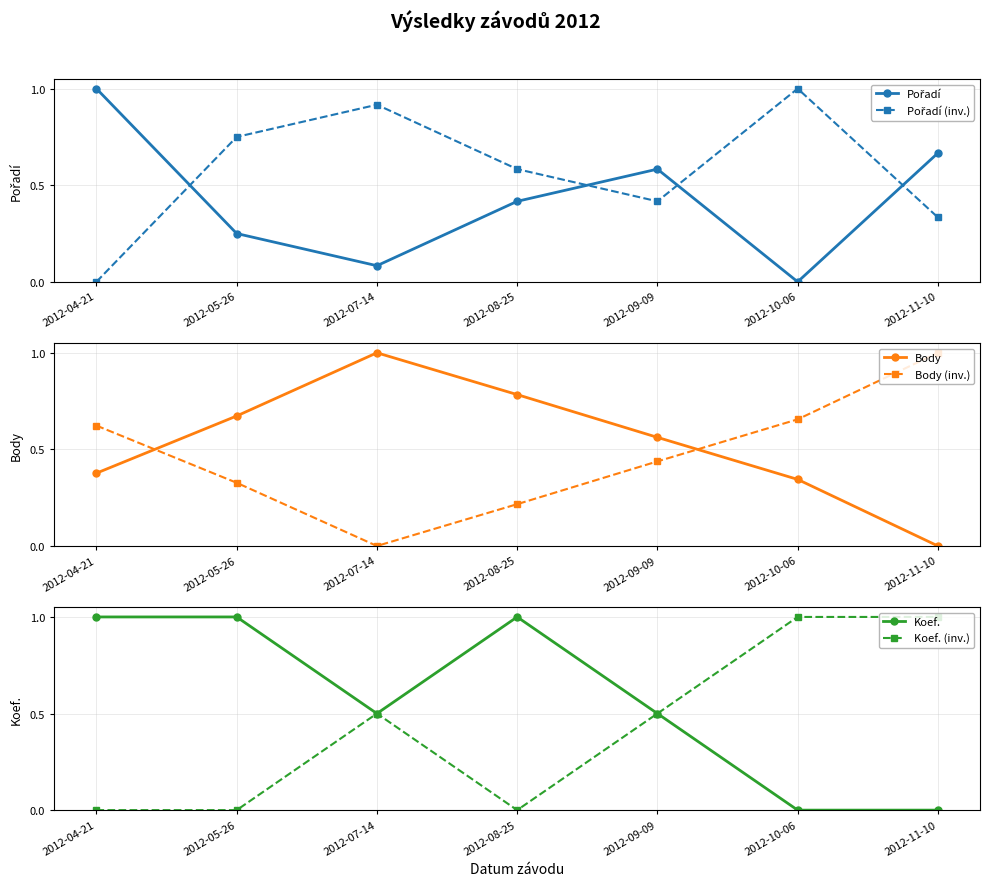

Count the number of categories in the chart.

7